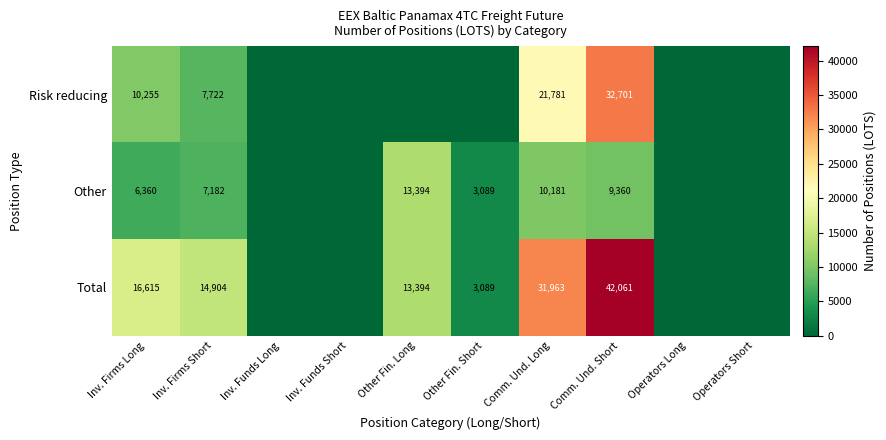

What is the difference between the highest and lowest values at Comm. Und. Short?

32701